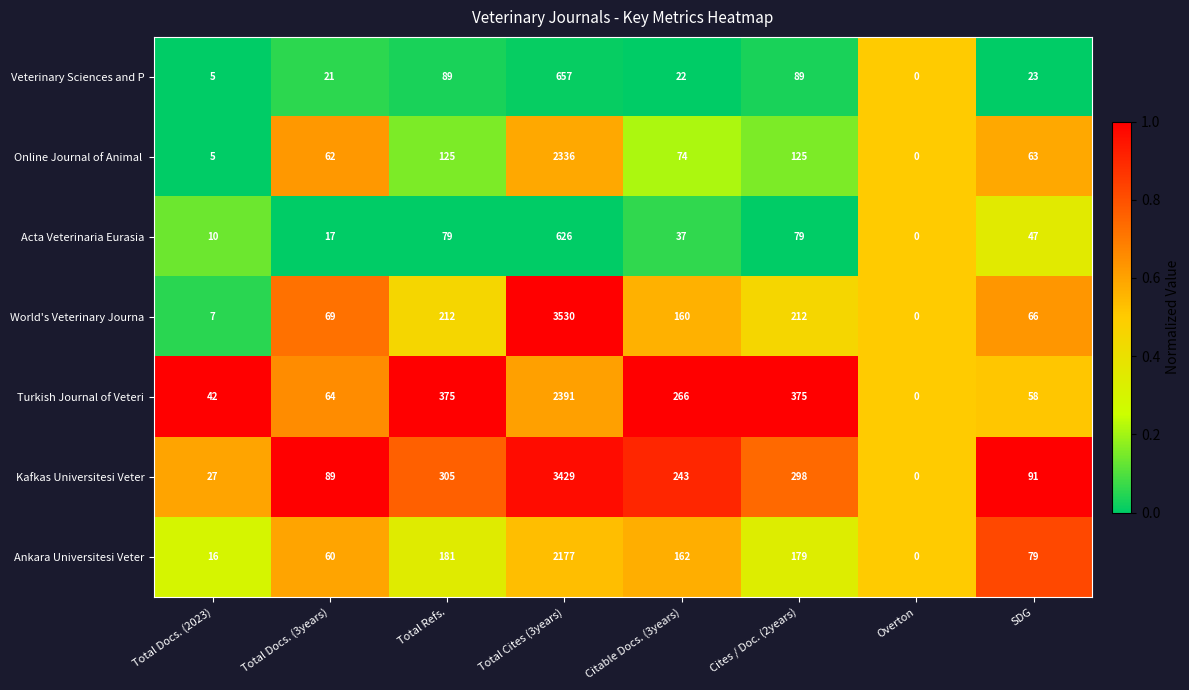

Where does the Ankara Universitesi Veter series first go above 162?

Total Refs.